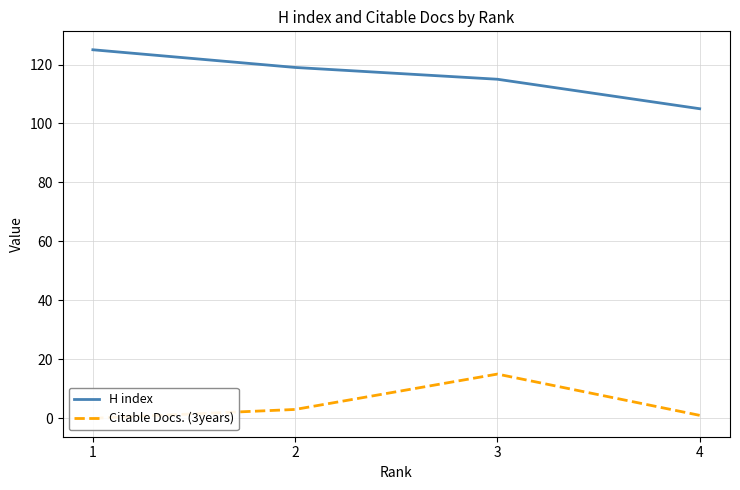

Read the Citable Docs. (3years) value at 4.

1